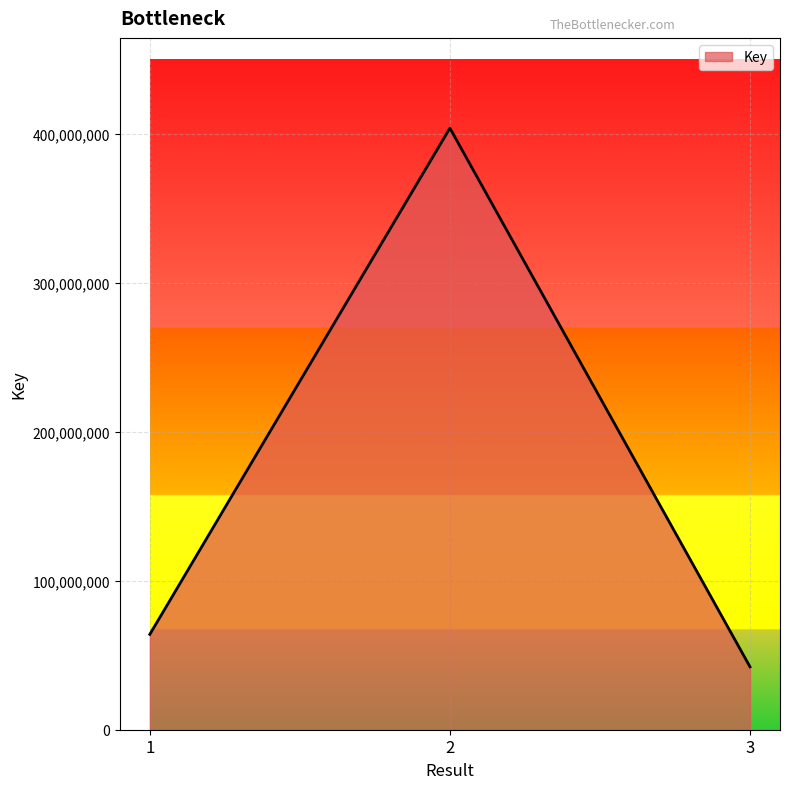

At which category does the chart reach its minimum across all series?

3